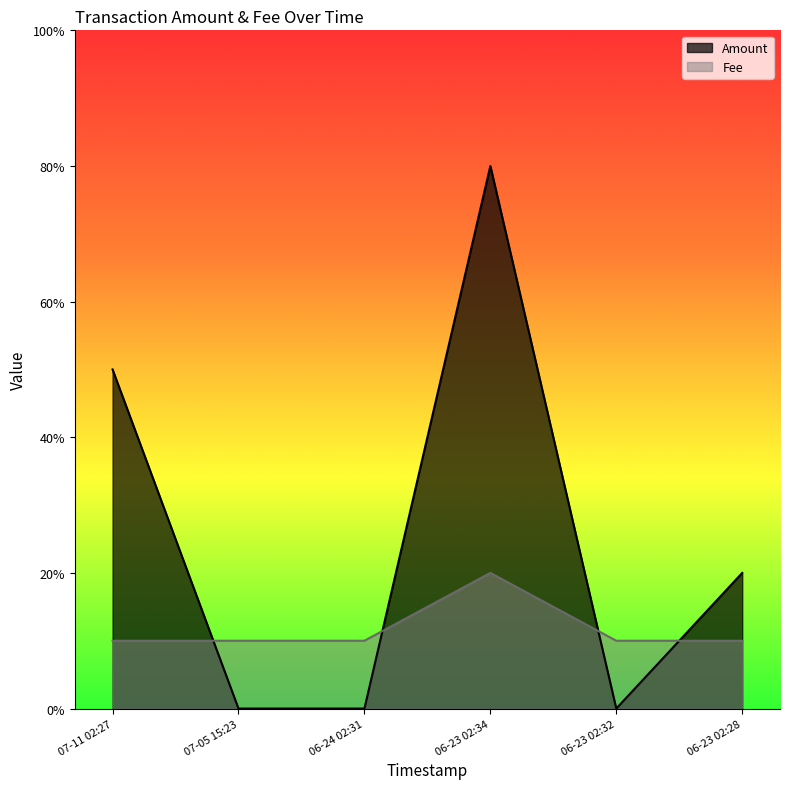

List the series in order of their overall mean, lowest first.

Fee, Amount